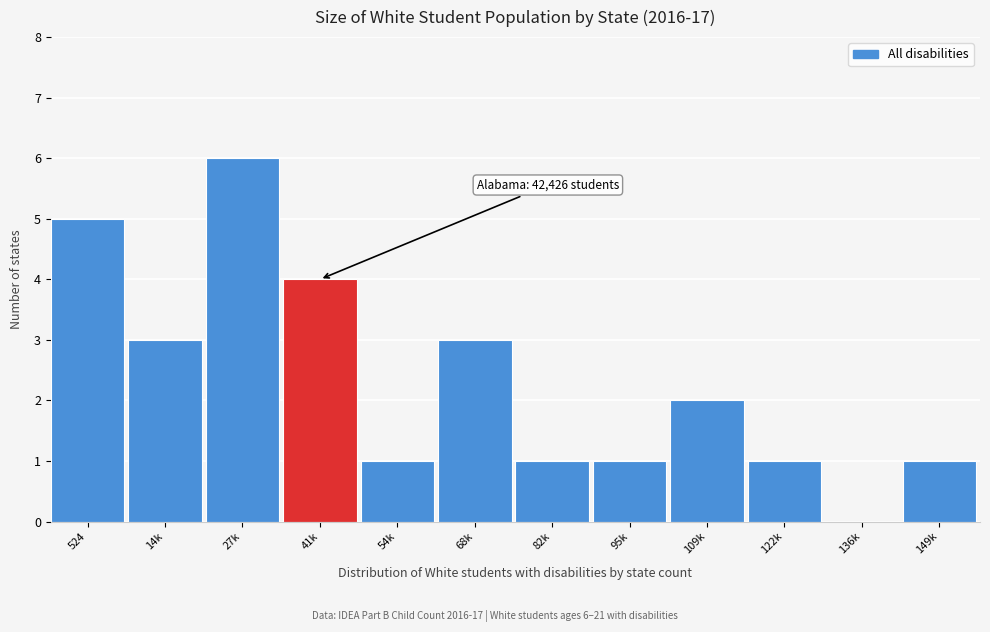

Reading left to right, list all the values displayed in this chart.

524=5	14k=3	27k=6	41k=4	54k=1	68k=3	82k=1	95k=1	109k=2	122k=1	136k=0	149k=1